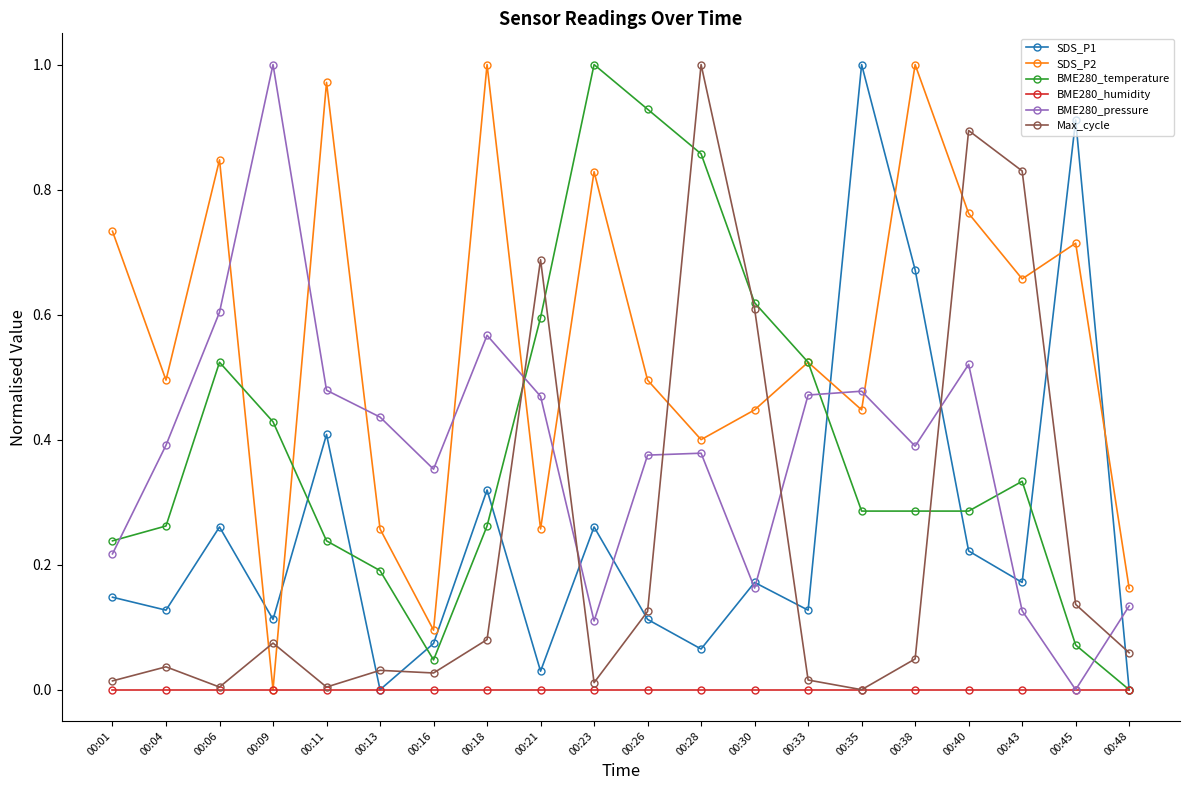

True or false: SDS_P1 and SDS_P2 cross at least once.

True